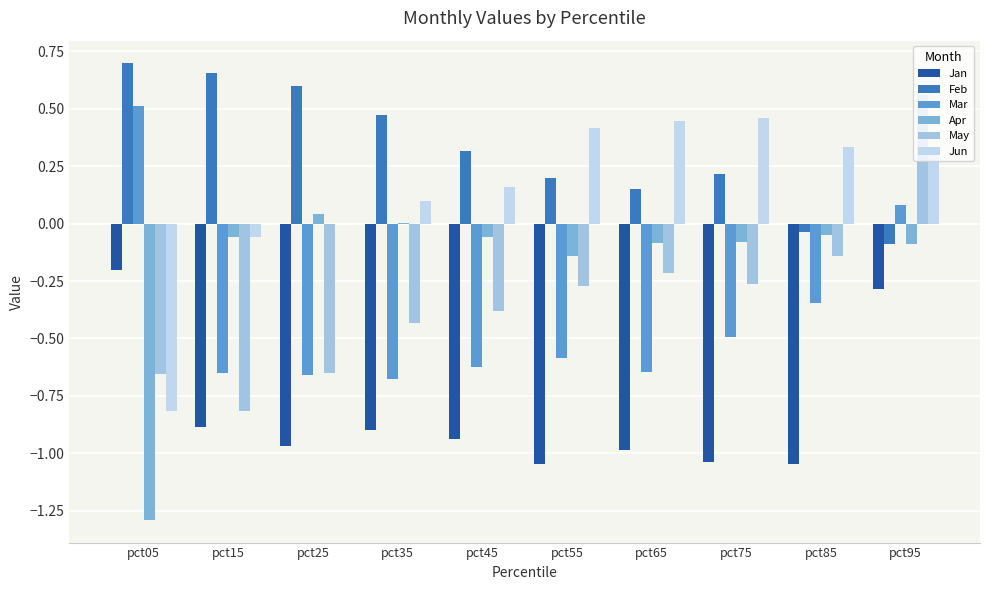

What is the total value across all series at pct25?

-1.6